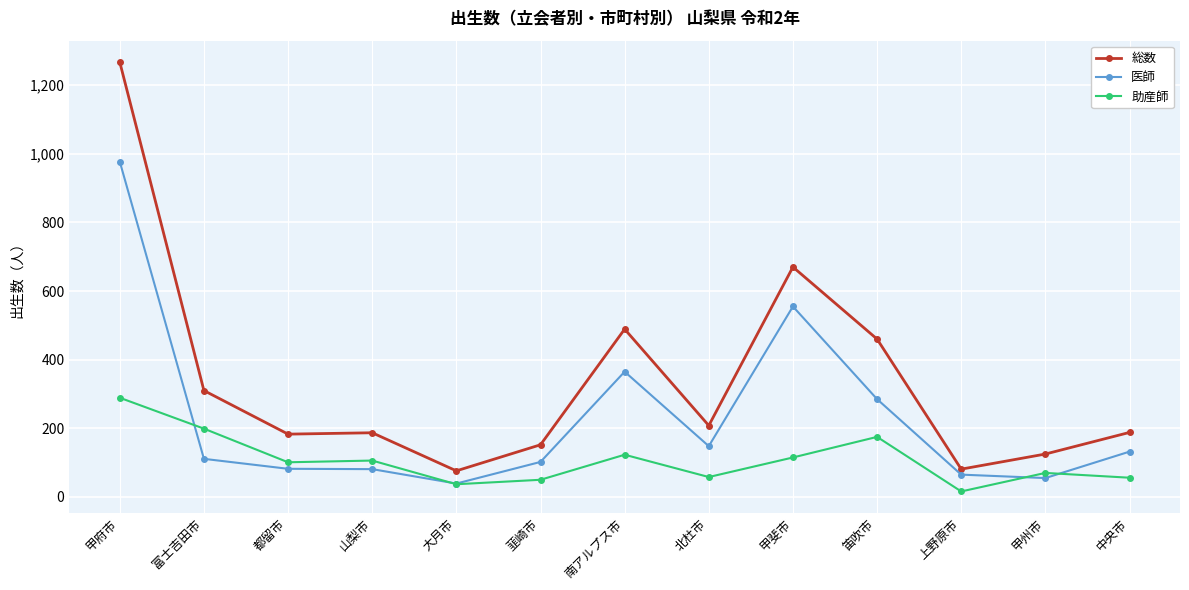

Rank the series by their maximum value, from highest to lowest.

総数, 医師, 助産師